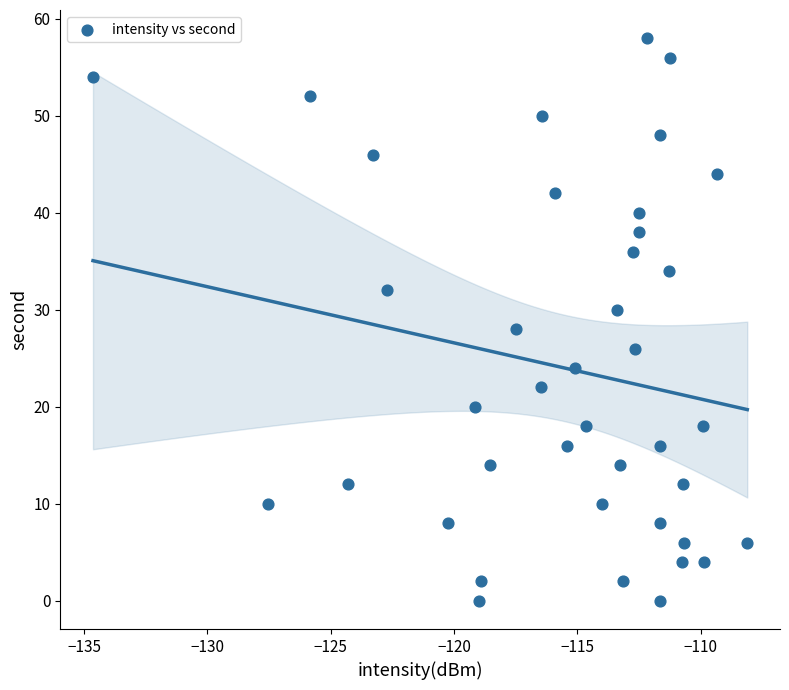

What is the range of Y values (max minus min)?

58